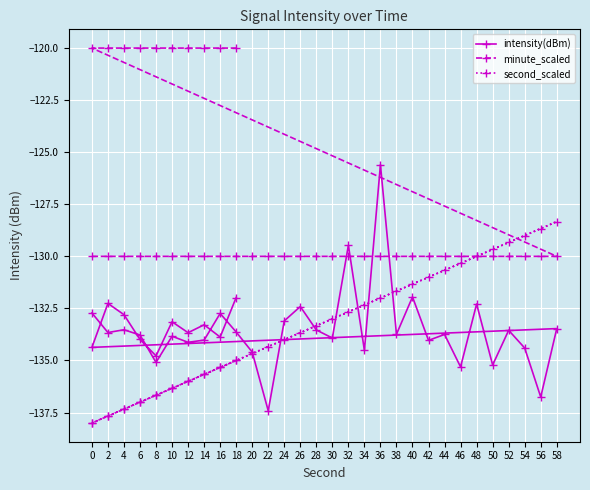

What is the total value across all series at 38?

-395.4